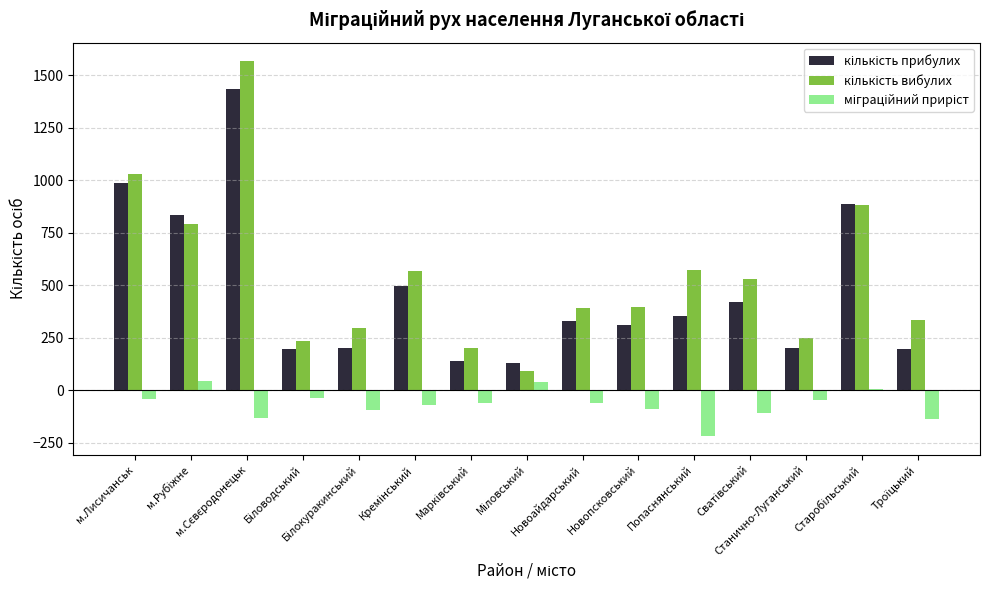

What is the greatest value displayed?

1567